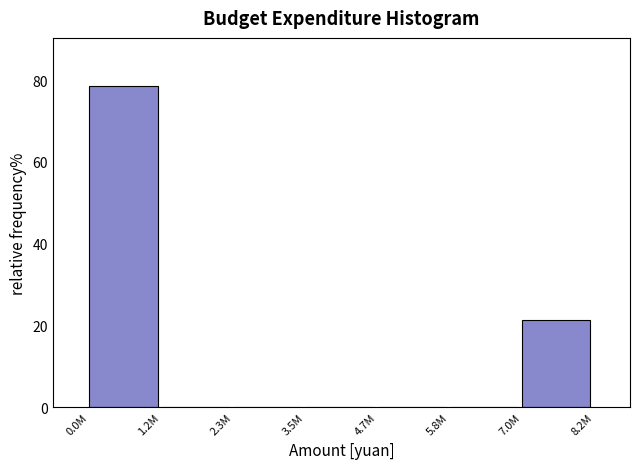

Reading right to left, list all the values displayed in this chart.

7.0M=21.4	5.8M=0.0	4.7M=0.0	3.5M=0.0	2.3M=0.0	1.2M=0.0	0.0M=78.6